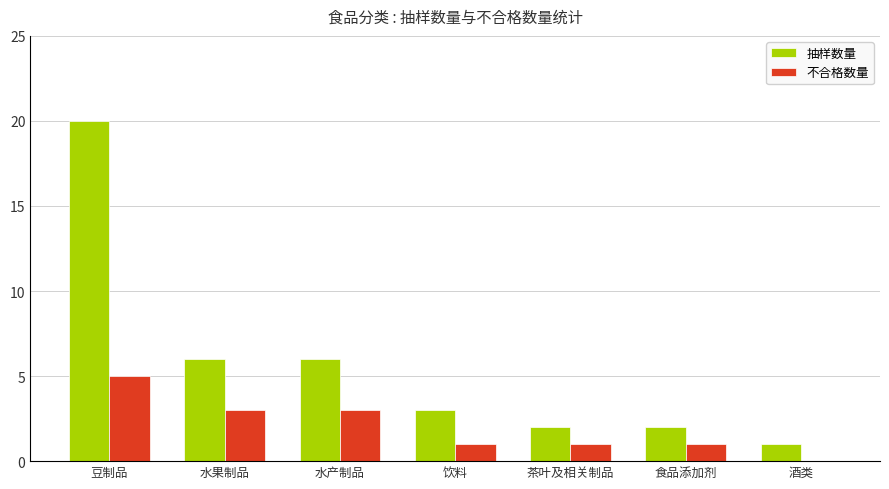

What is the difference between the 抽样数量 values at 酒类 and 水产制品?

5